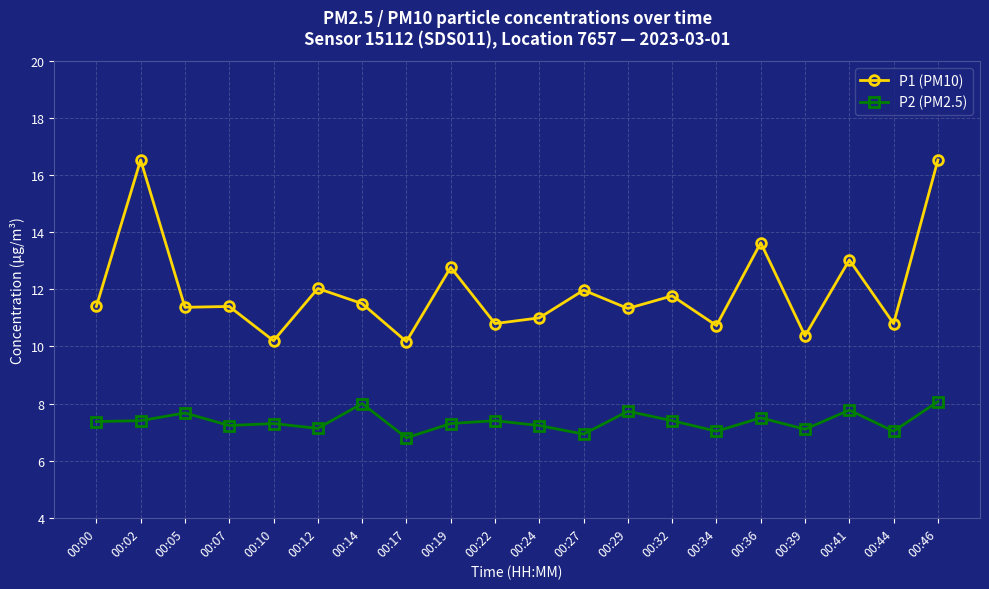

What is the value of the P1 (PM10) point at the 7th from the left?

11.5